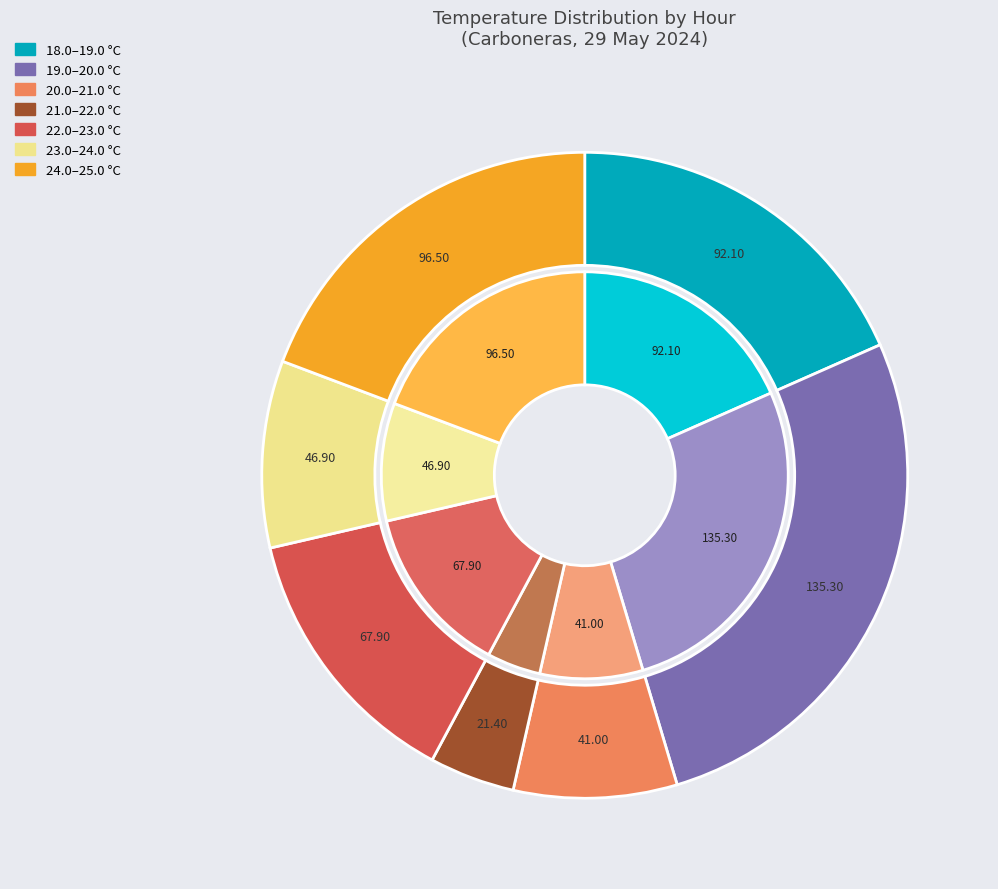

The 03:00 slice represents 4% of the pie. True or false?

True